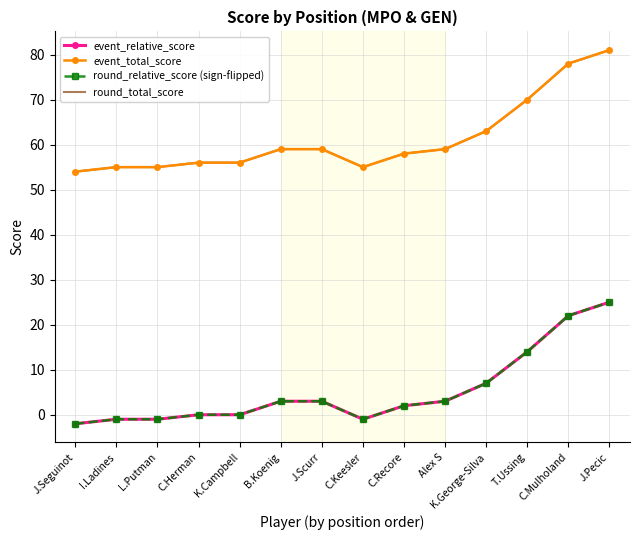

Reading right to left, list all the values displayed in this chart.

event_relative_score: 25	22	14	7	3	2	-1	3	3	0	0	-1	-1	-2
event_total_score: 81	78	70	63	59	58	55	59	59	56	56	55	55	54
round_relative_score (sign-flipped): 25	22	14	7	3	2	-1	3	3	0	0	-1	-1	-2
round_total_score: 81	78	70	63	59	58	55	59	59	56	56	55	55	54